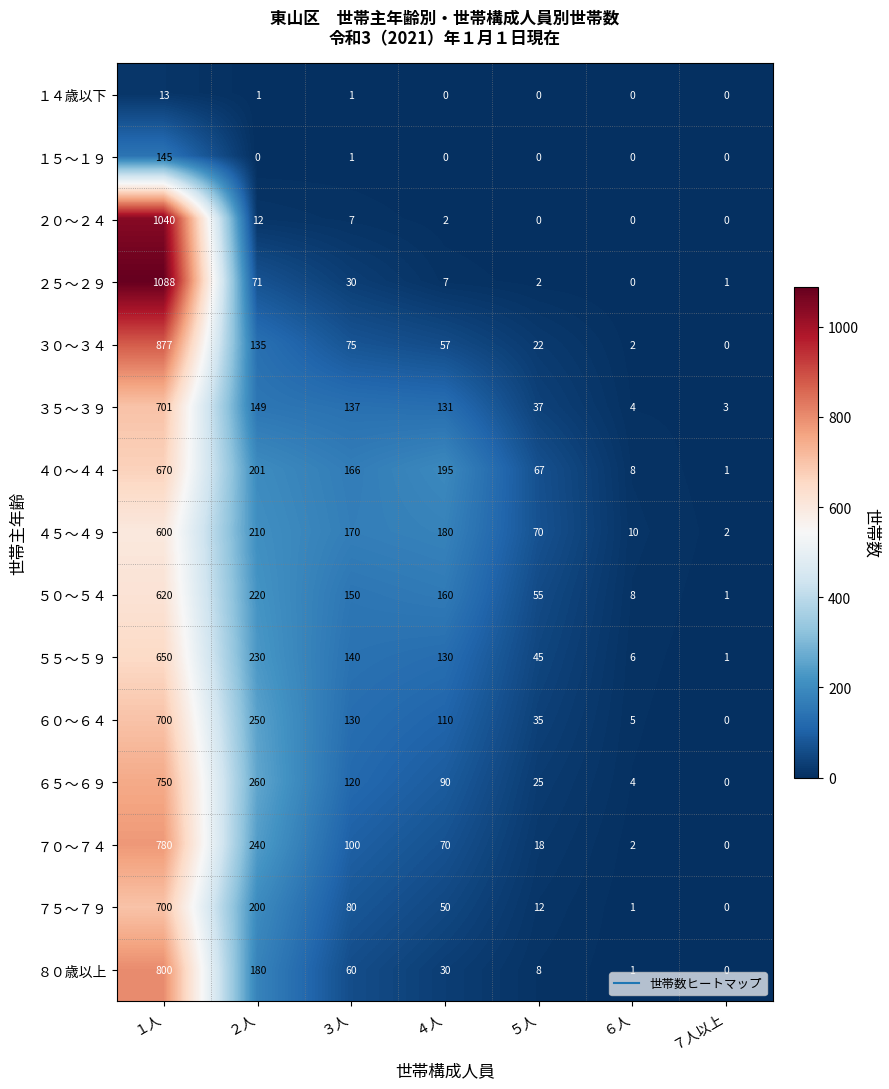

What is the total value across all series at ５人?

396